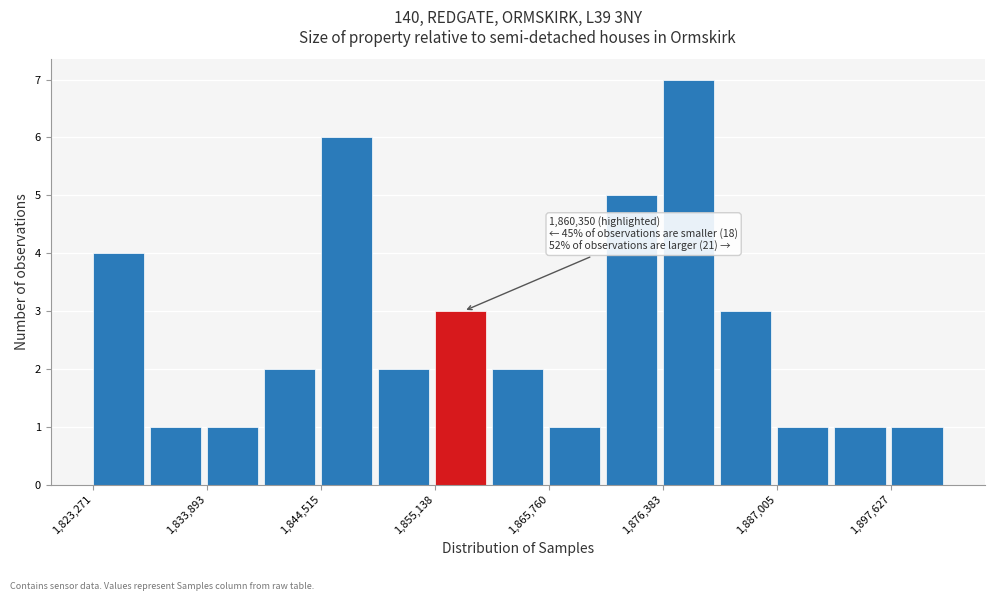

Read against the x-axis, roughly where is the centre of the tallest bar?

1878000